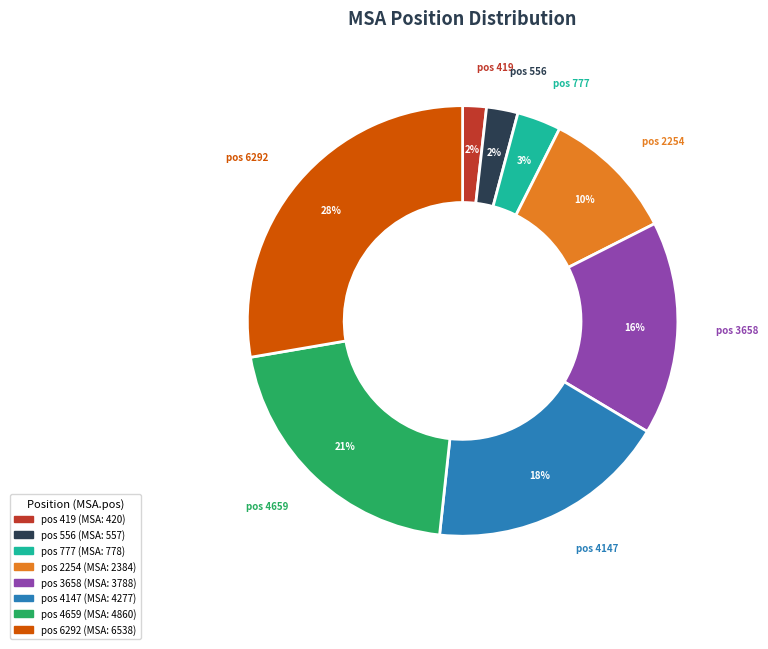

To the nearest percent, what is the average slice percentage?

12%